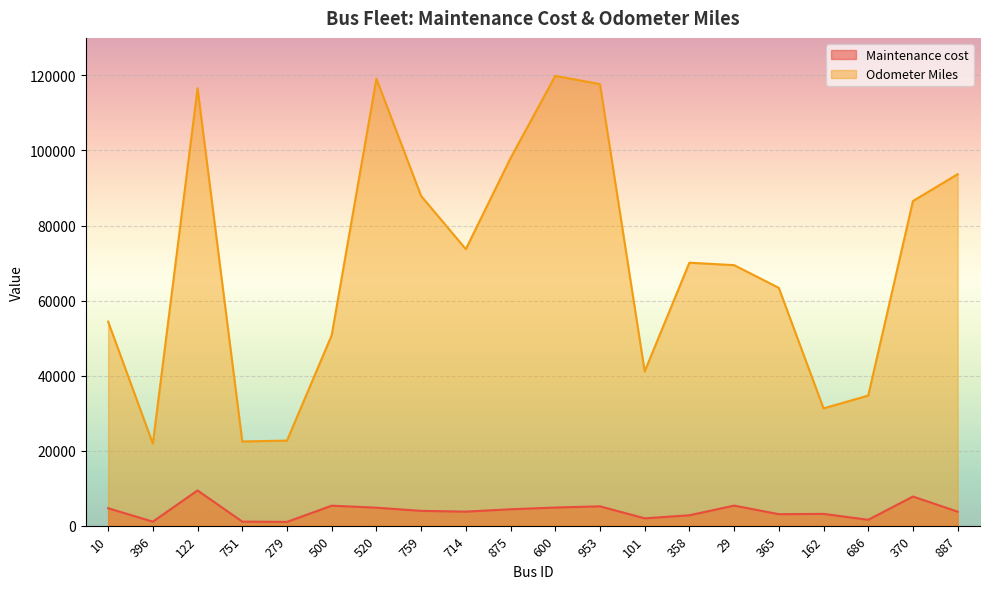

At 101, list the series in order from largest to smallest.

Odometer Miles, Maintenance cost